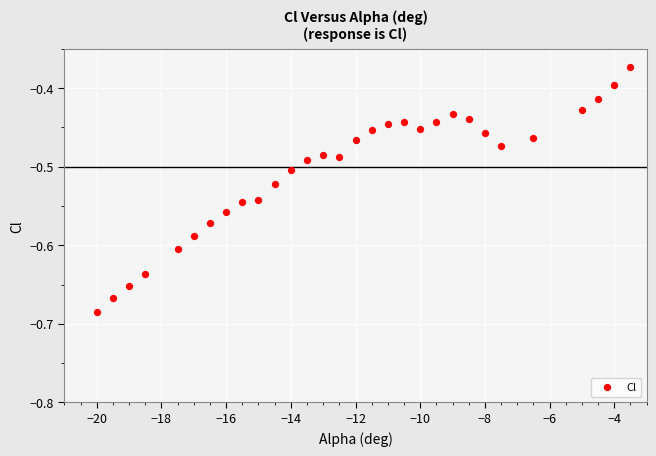

What is the range of X values (max minus min)?

16.5